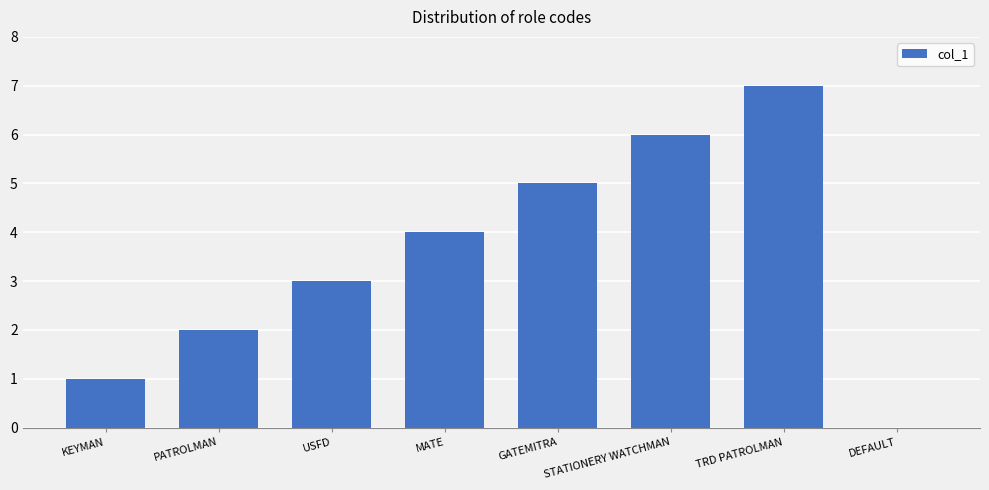

What value does the data have at STATIONERY WATCHMAN?

6